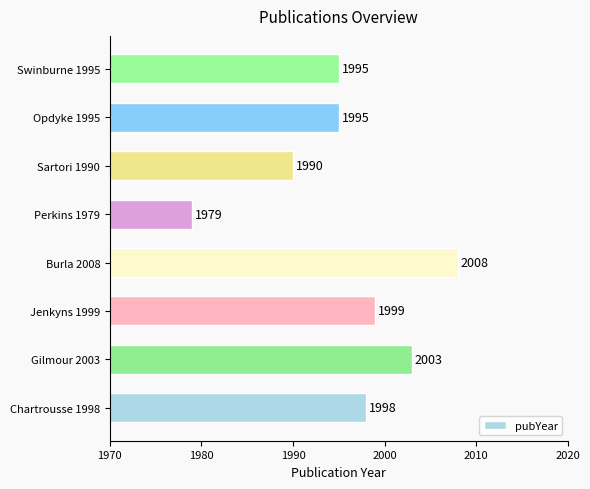

How many values are below 1998?

4